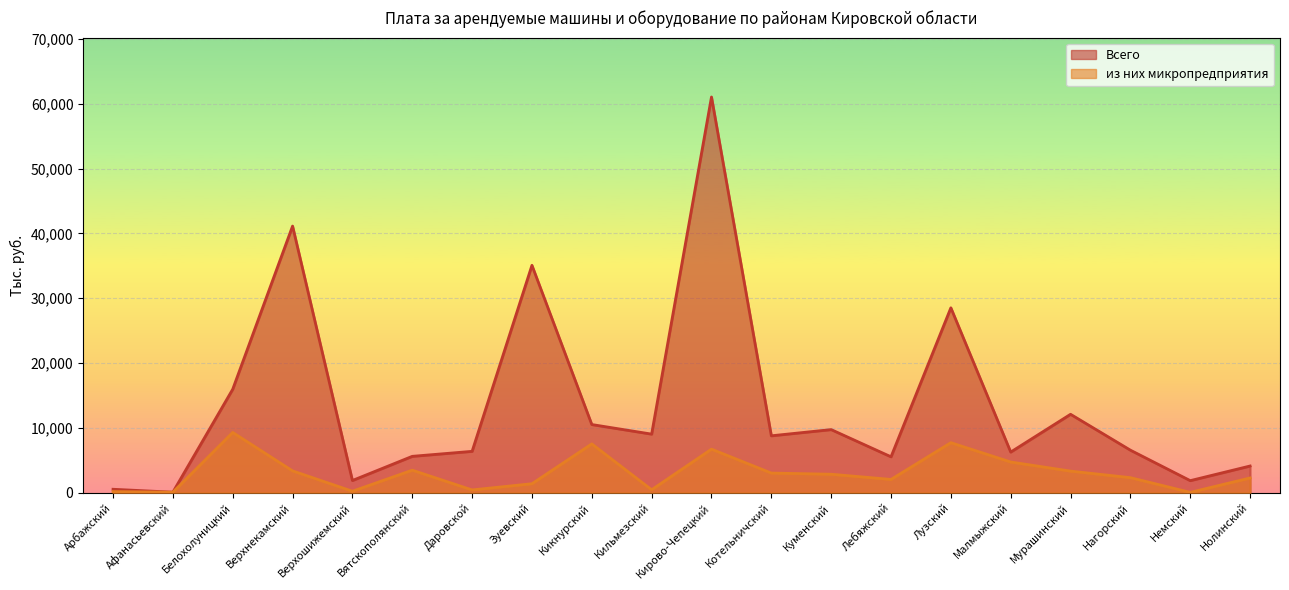

Between Кирово-Чепецкий and Нолинский, which series saw the biggest shift?

Всего